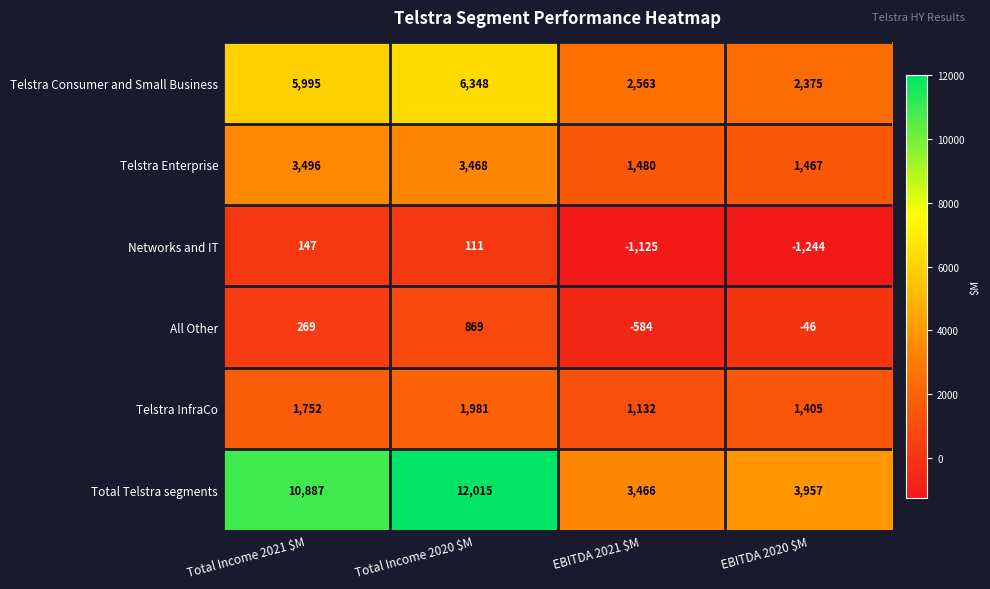

At which label does Telstra Consumer and Small Business reach its minimum?

EBITDA 2020 $M